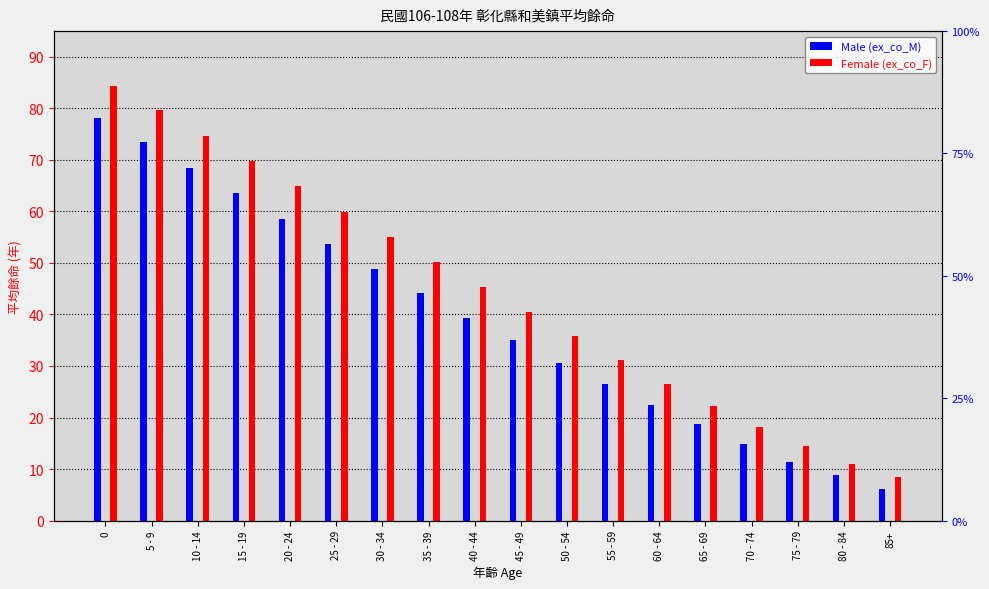

What is the value of the Female (ex_co_F) bar at the 2nd from the left?

79.7